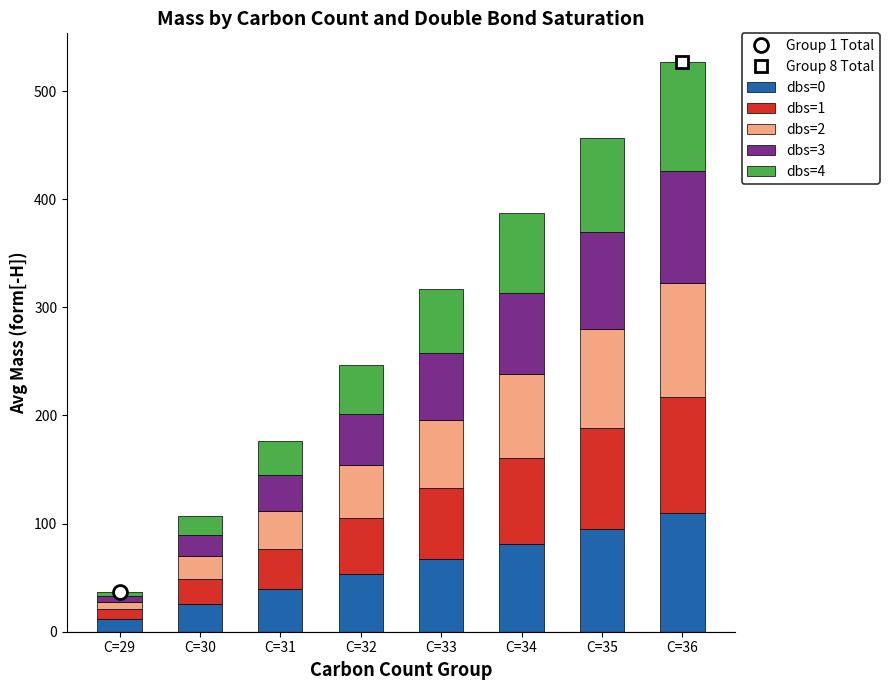

How many bars are there in total?

8